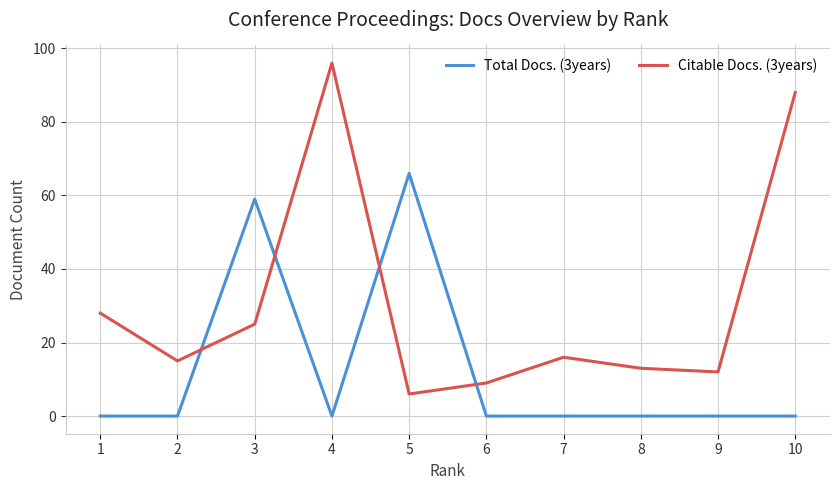

Reading left to right, extract all data points from this chart.

Total Docs. (3years): 1=0	2=0	3=59	4=0	5=66	6=0	7=0	8=0	9=0	10=0
Citable Docs. (3years): 1=28	2=15	3=25	4=96	5=6	6=9	7=16	8=13	9=12	10=88